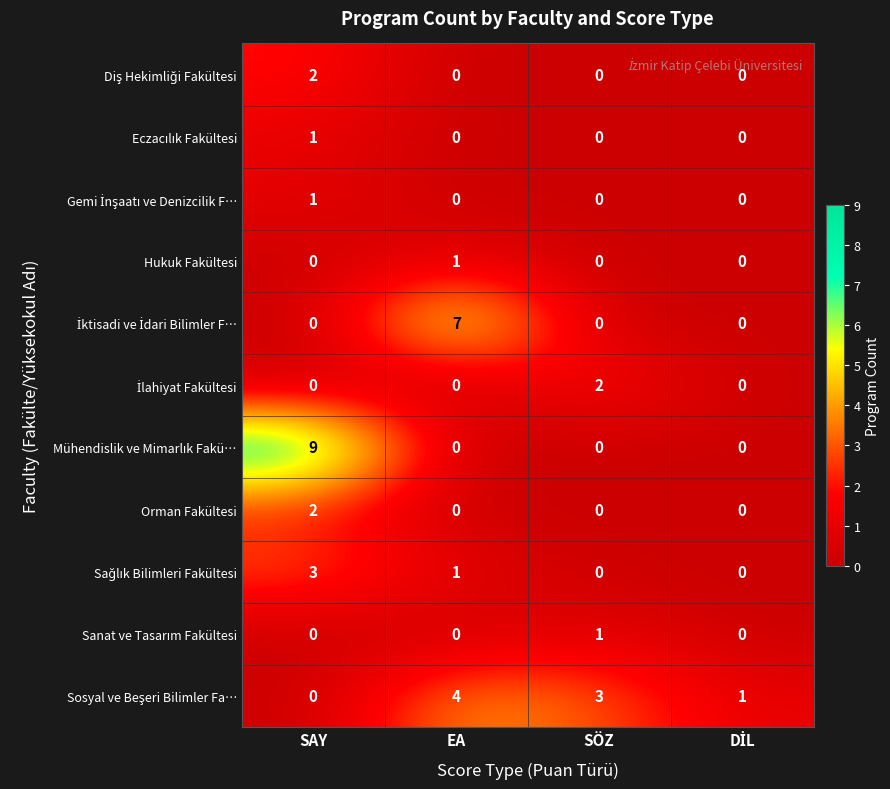

At which category is the sum across all series the highest?

SAY